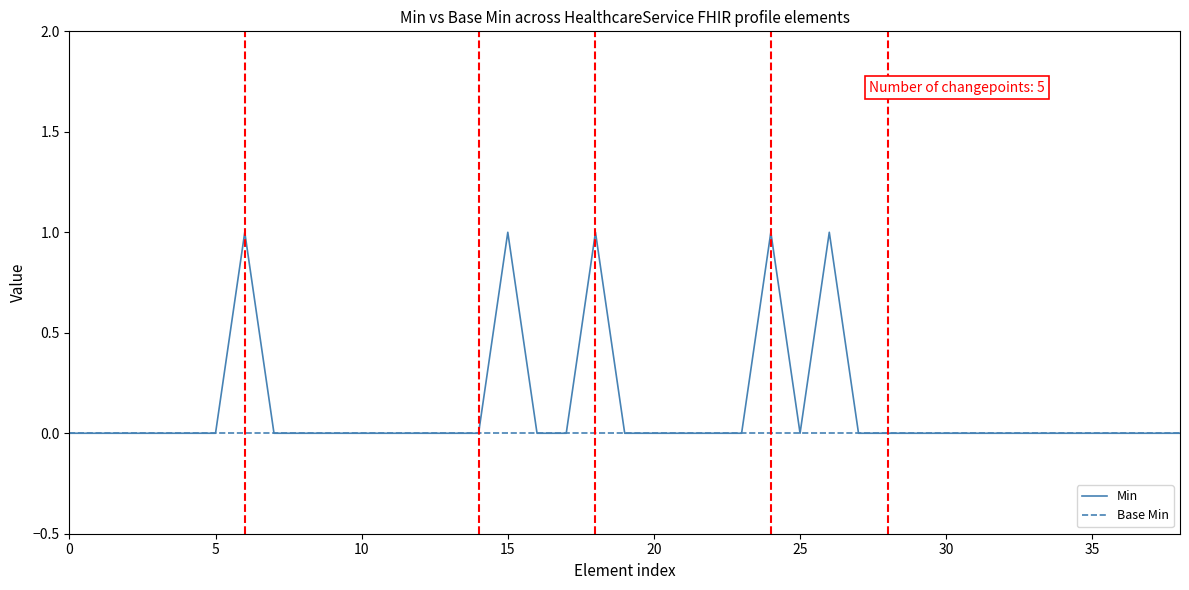

How many distinct data groups are displayed?

2